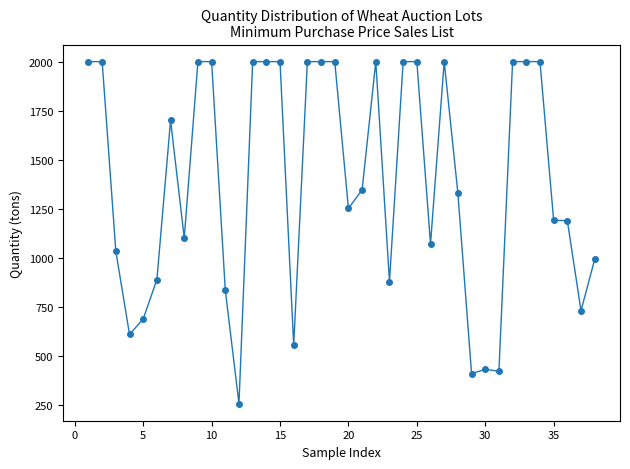

What is the value of the 3rd point from the left?

1032